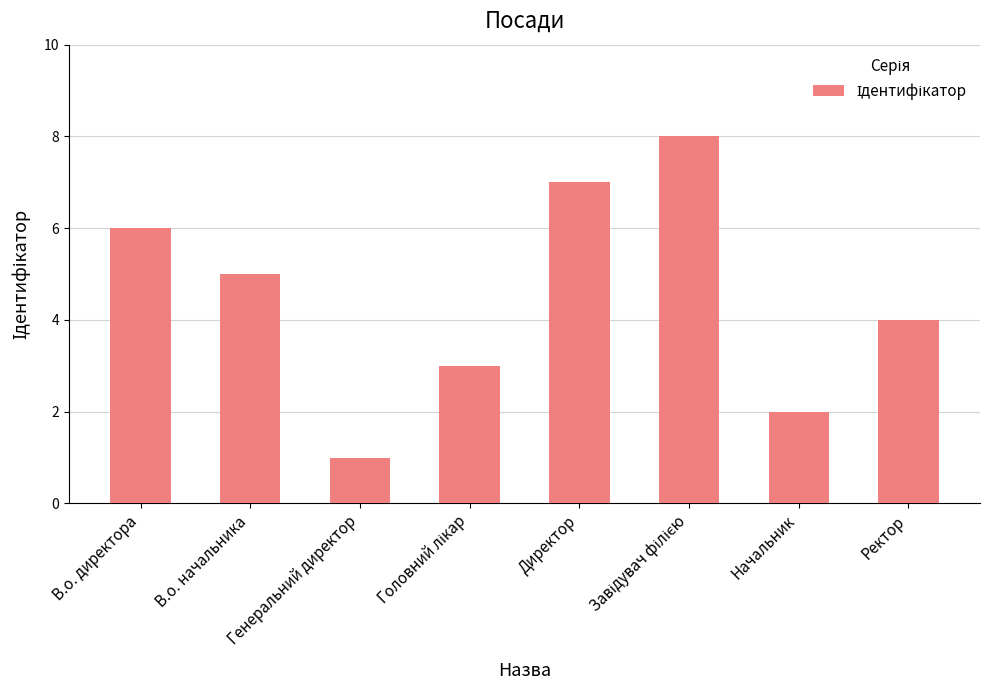

Where is the data nearest to the value 4?

Ректор